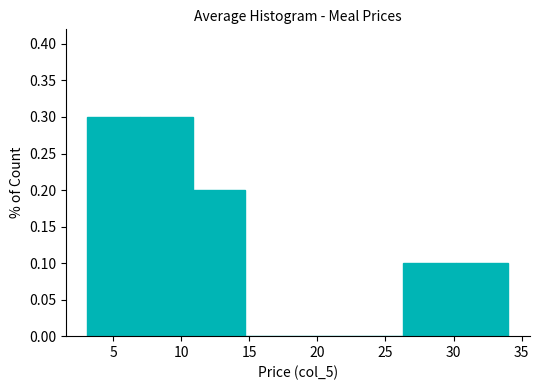

Reading left to right, transcribe this chart: for each bar, give the range it covers on the x-axis and its height. Neither the bar edges nor the heights are printed on the chart, so give them approximately, as read against the axes.

3.0 to 7.0: 0.3
7.0 to 11.0: 0.3
11.0 to 14.5: 0.2
14.5 to 18.5: 0
18.5 to 22.5: 0
22.5 to 26.5: 0
26.5 to 30.0: 0.1
30.0 to 34.0: 0.1